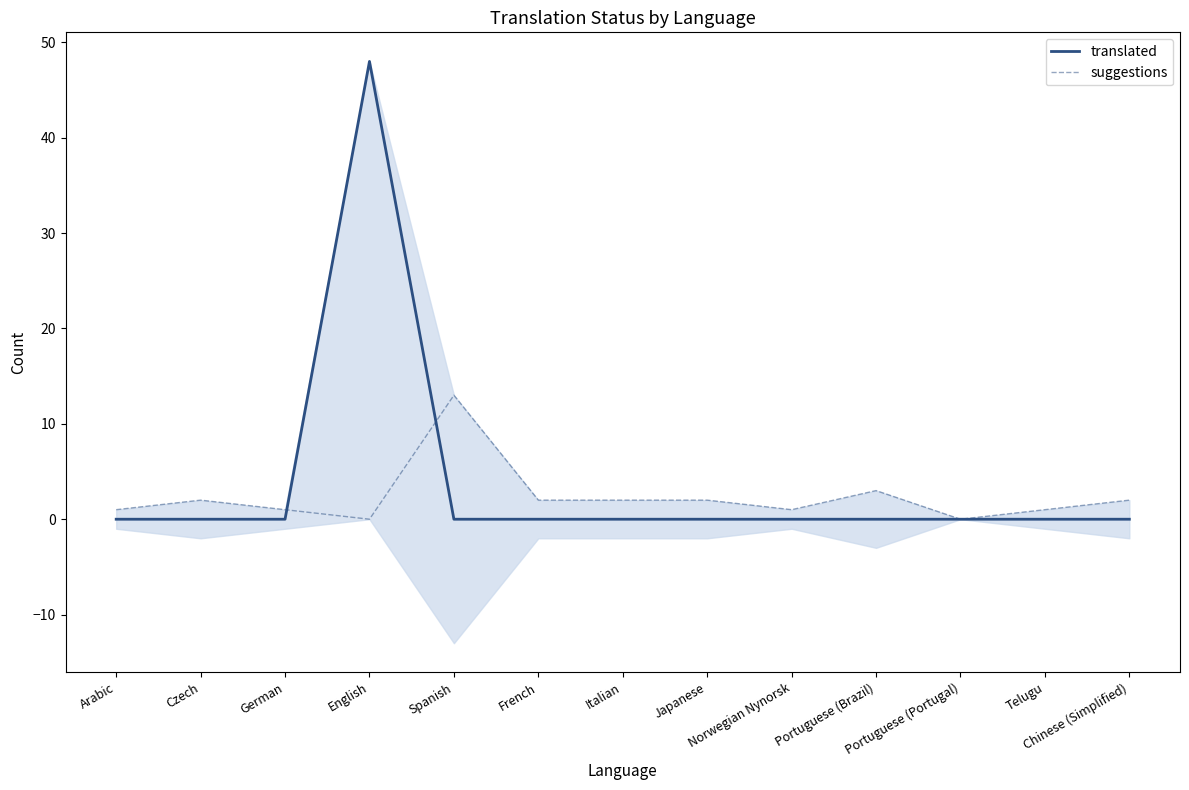

Is it true that suggestions equals 1 at Norwegian Nynorsk?

True